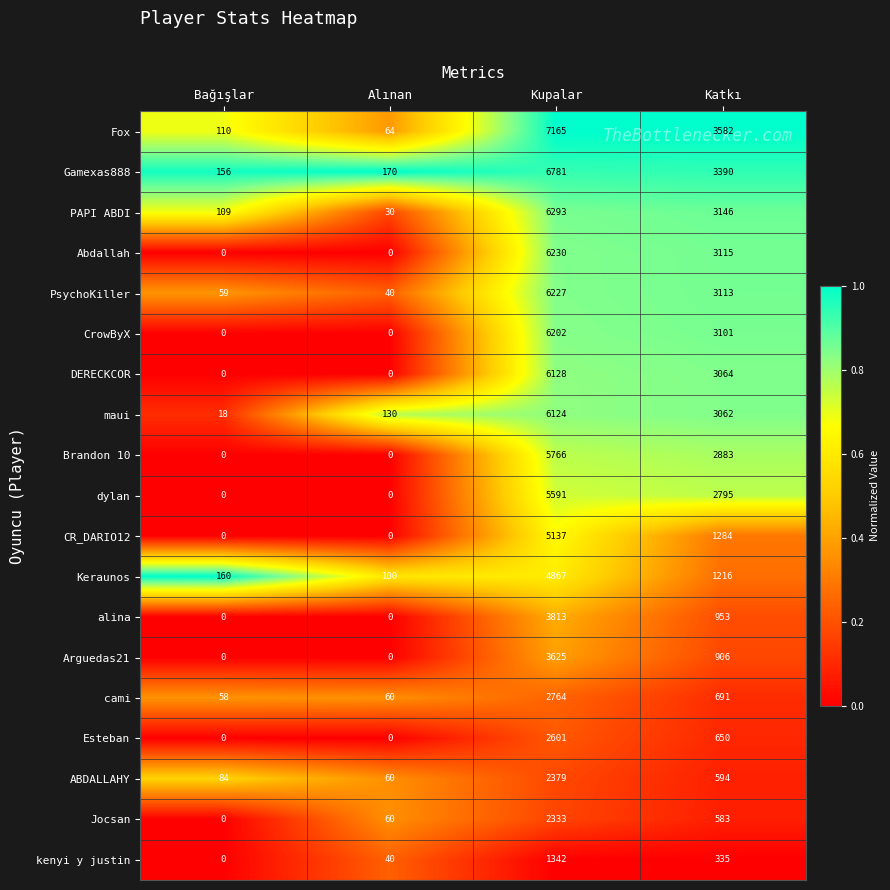

What is the difference between the dylan values at Katkı and Bağışlar?

2795